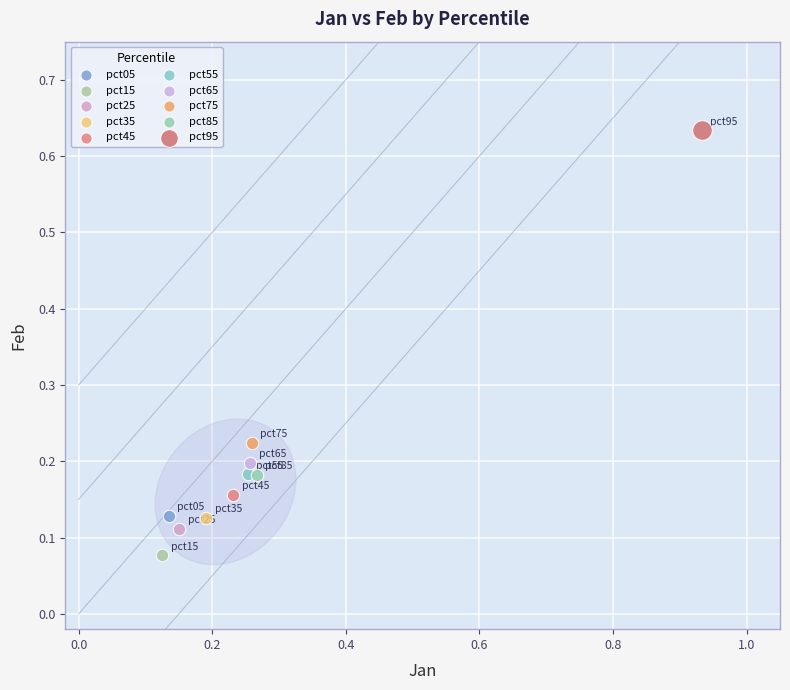

What are all the series names shown in the legend?

pct05, pct15, pct25, pct35, pct45, pct55, pct65, pct75, pct85, pct95